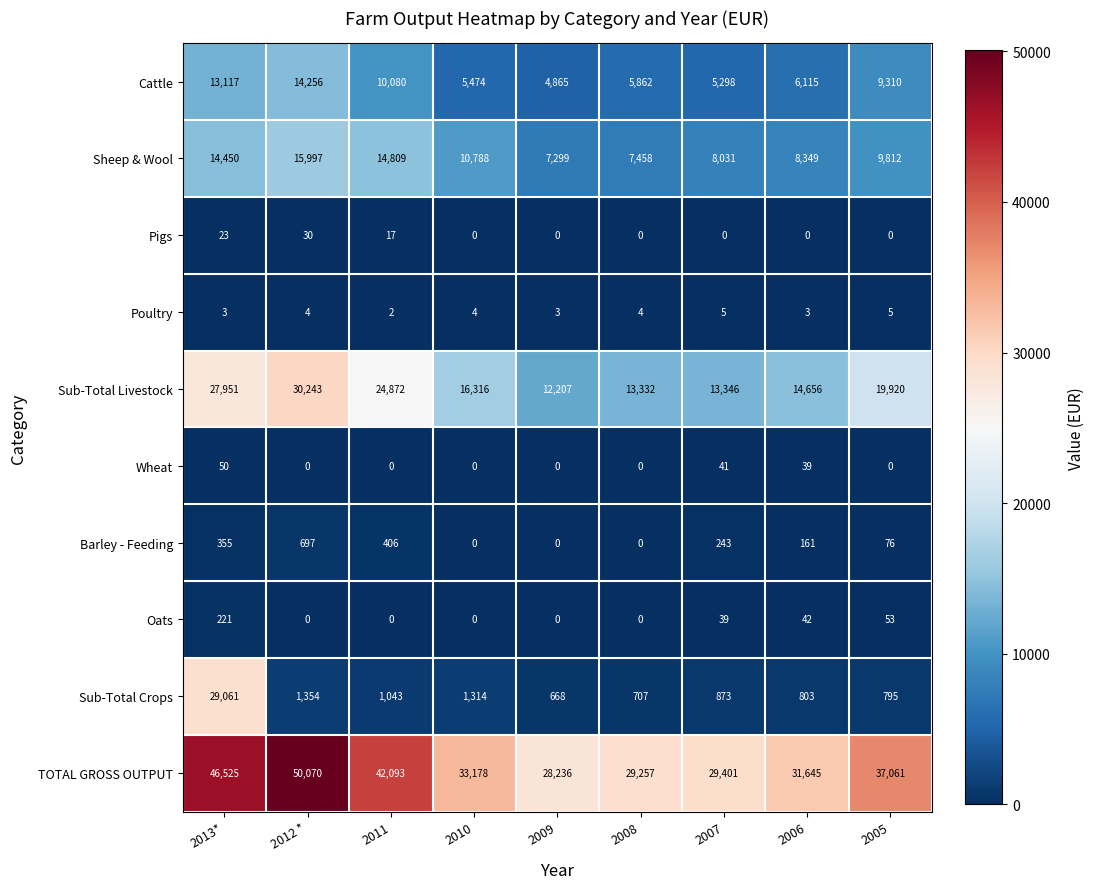

What is the difference between the maximum and minimum values in the Sub-Total Livestock series?

18036